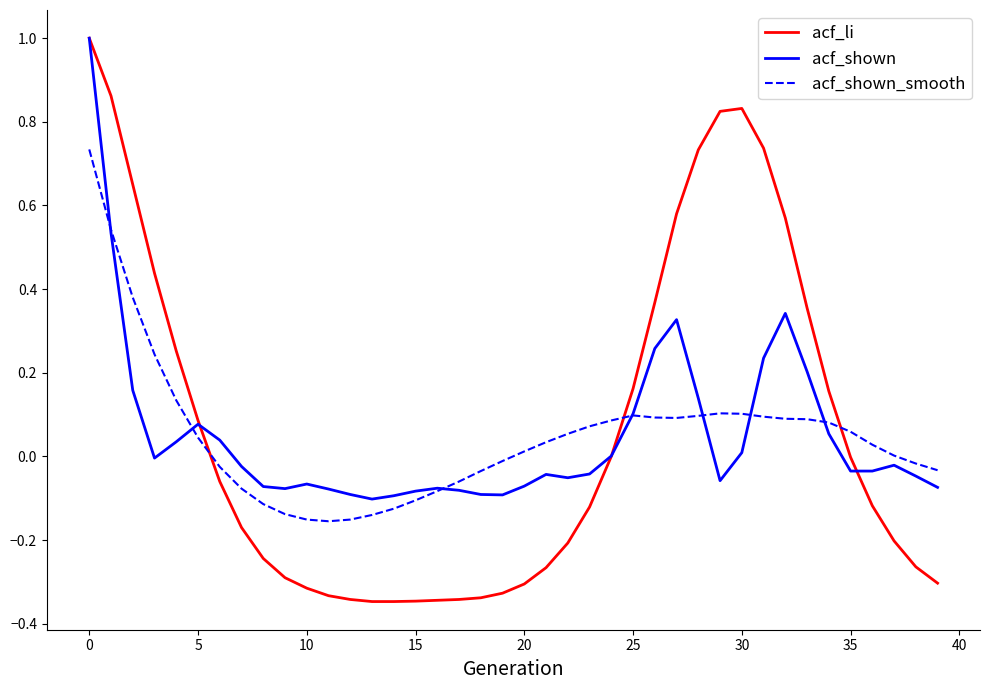

Which series has the largest range (max minus min)?

acf_li